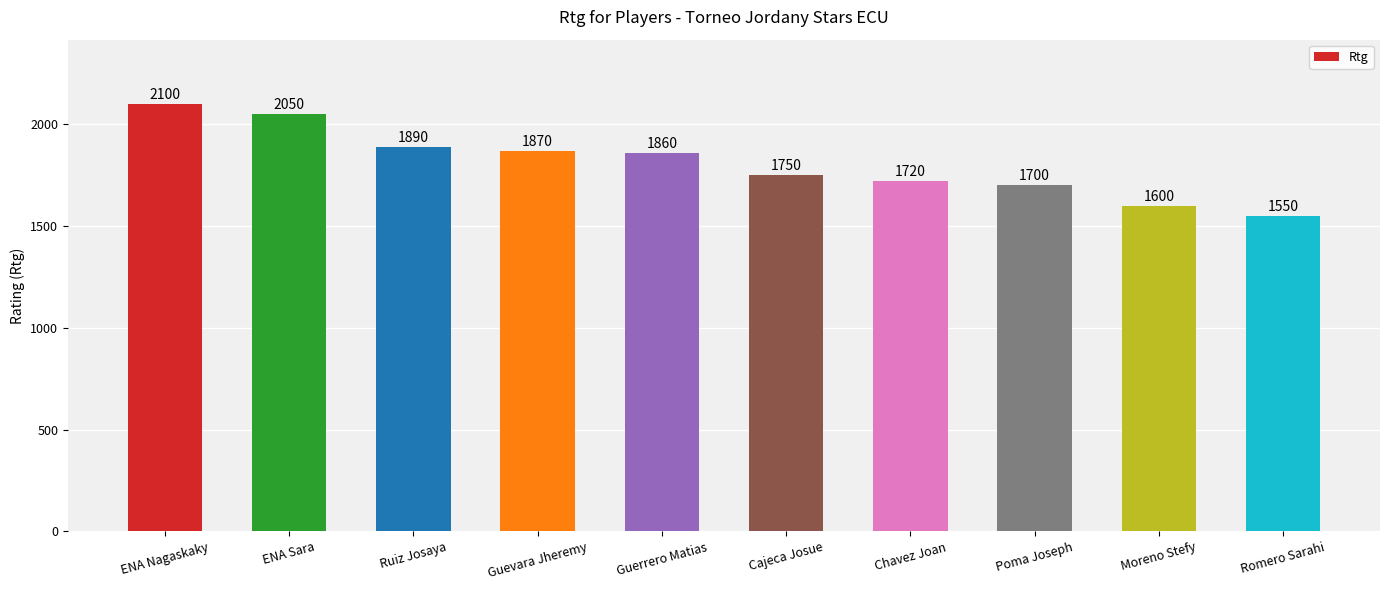

Approximately how many times larger is the value at Poma Joseph compared to ENA Sara?

0.8